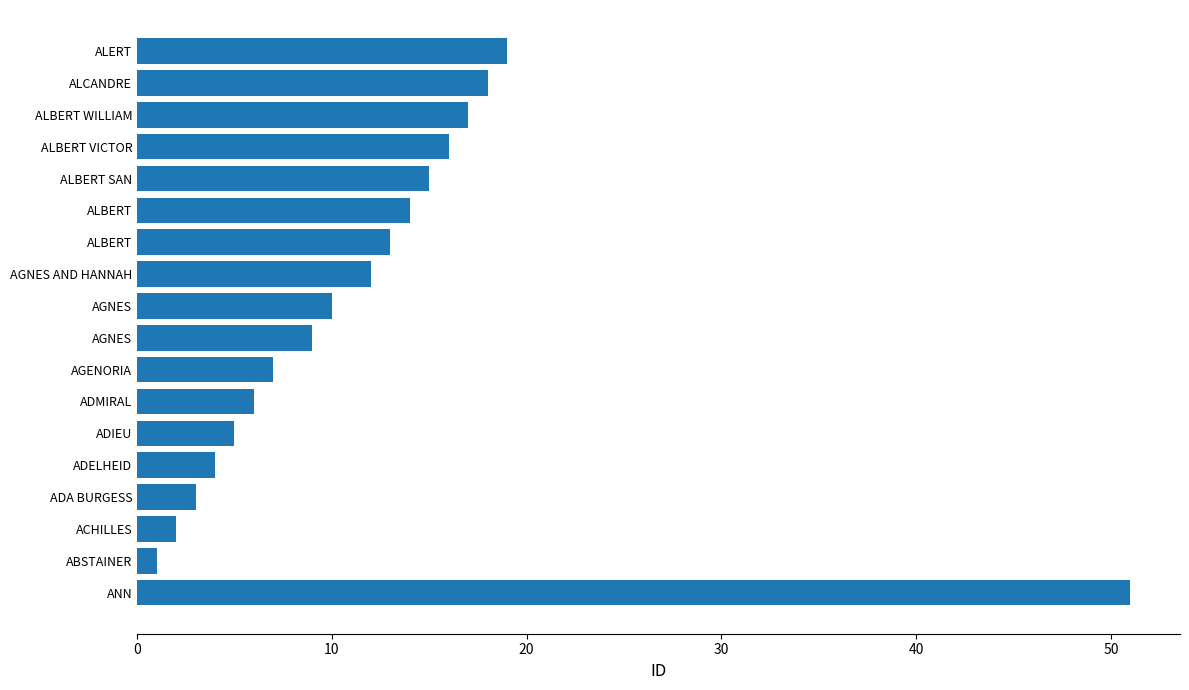

Is it true that the value at ALBERT WILLIAM is 27?

False